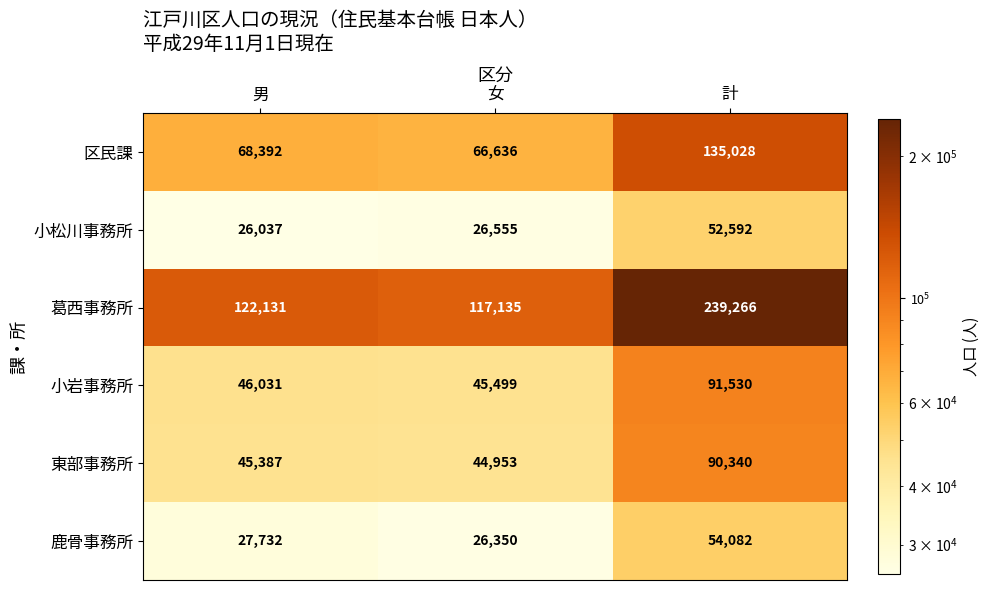

The 小松川事務所 series shows 16163 at 男. True or false?

False